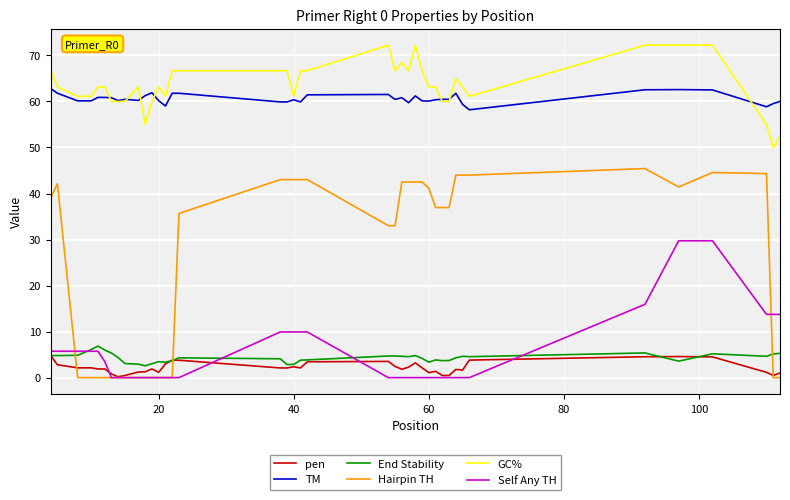

Which series has the widest spread of values?

Hairpin TH